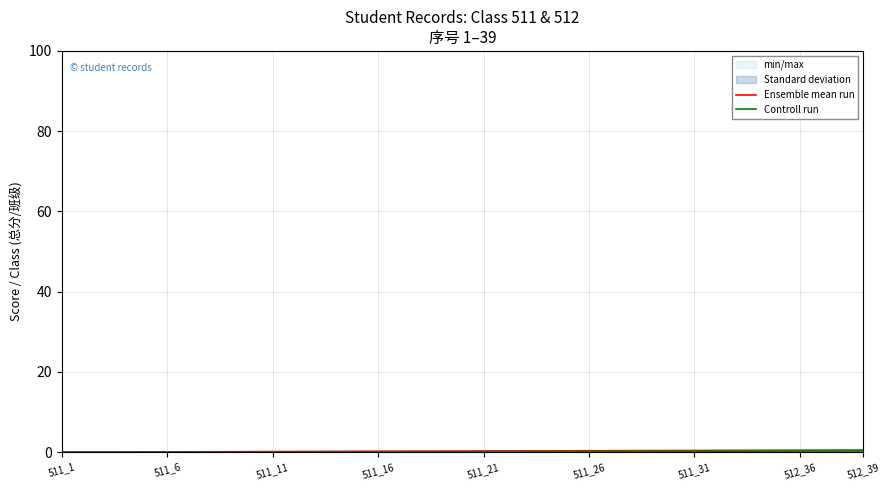

Which label corresponds to the smallest value in the chart?

511_1